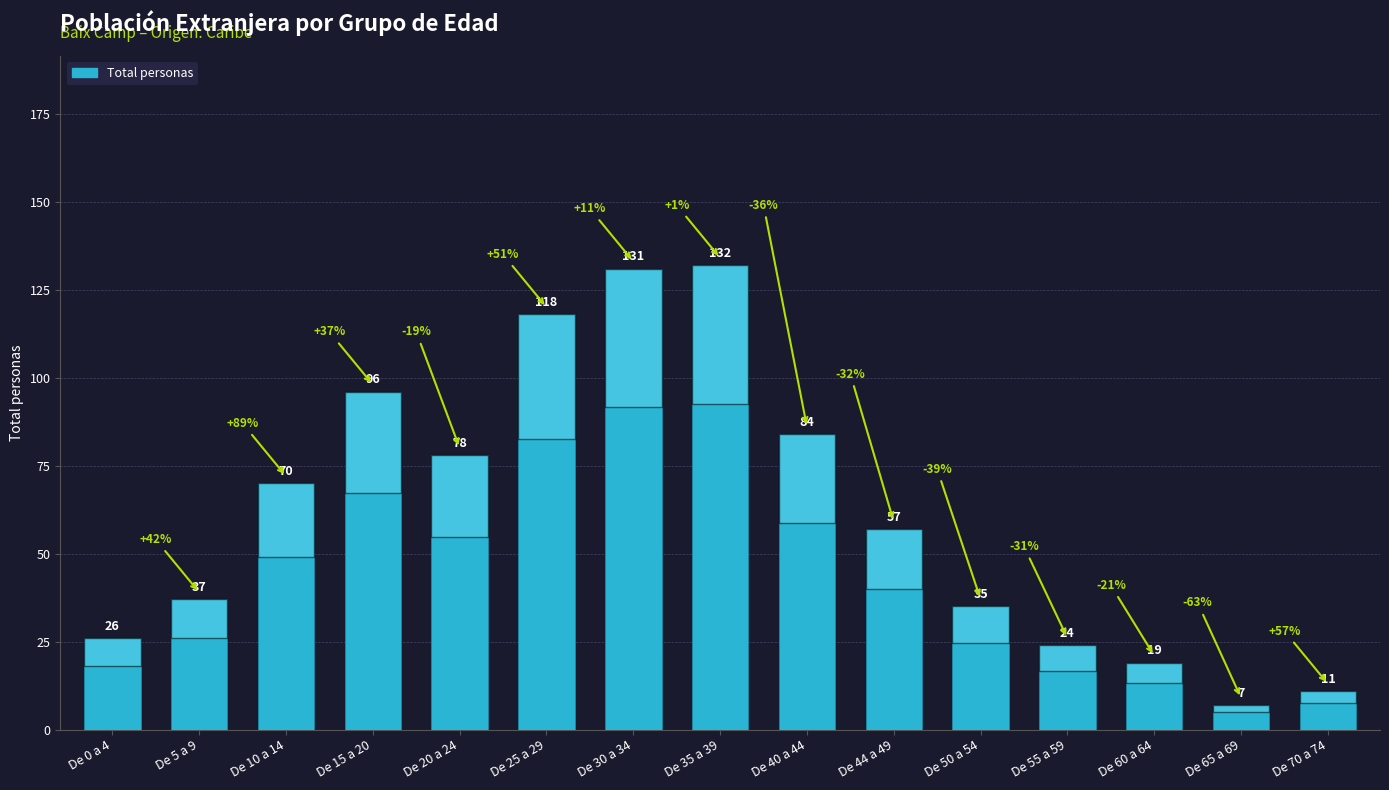

Count the number of data series in this chart.

1